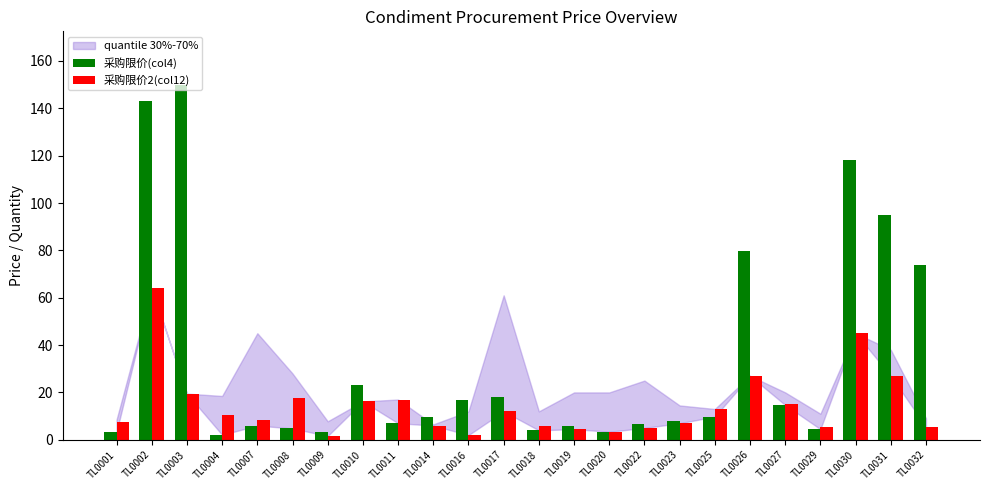

The 采购限价(col4) series shows 18.0 at TL0017. True or false?

True